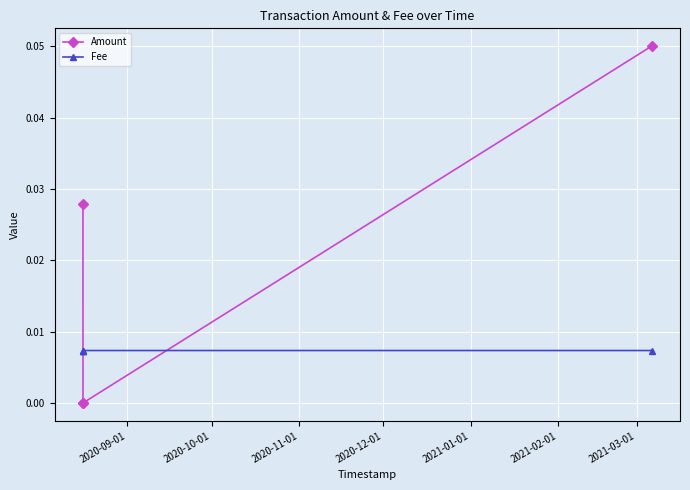

True or false: Amount has more than 1 interior local peaks.

False